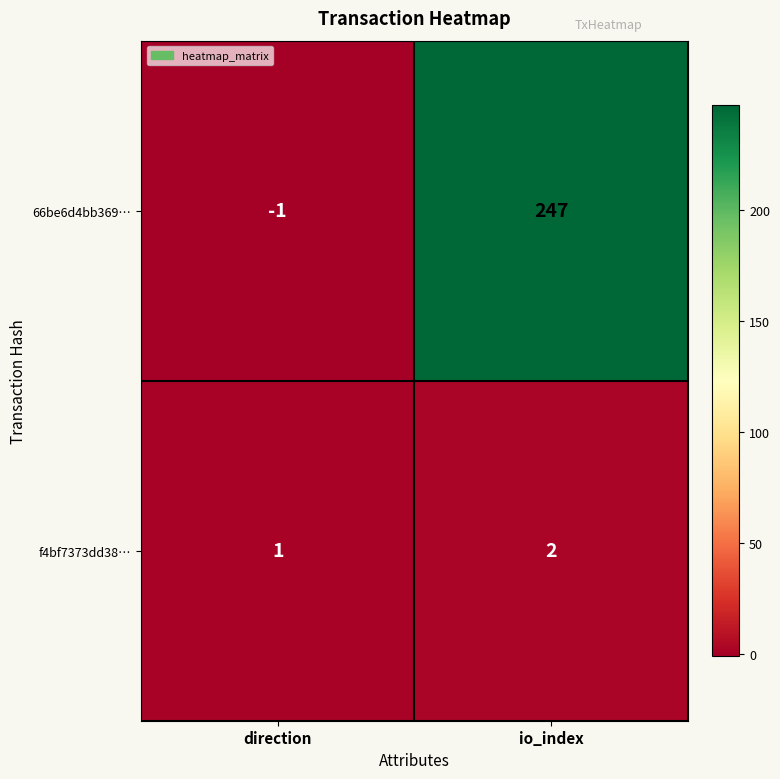

How many data points does each series have?

2